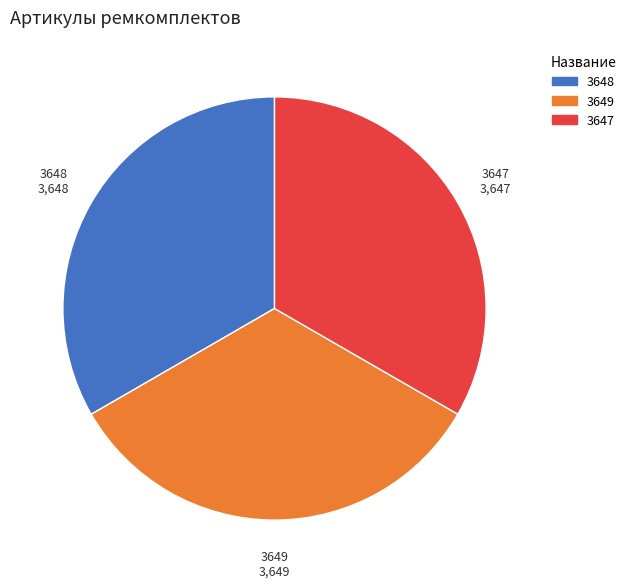

True or false: 3647 accounts for 48% of the total.

False